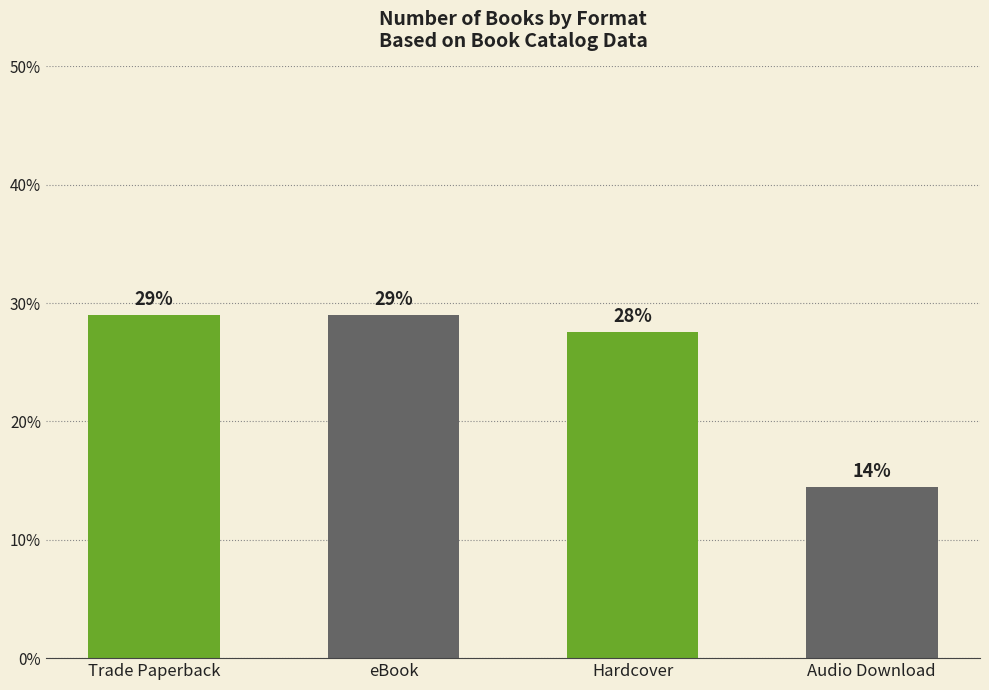

What is the average value?

25.0